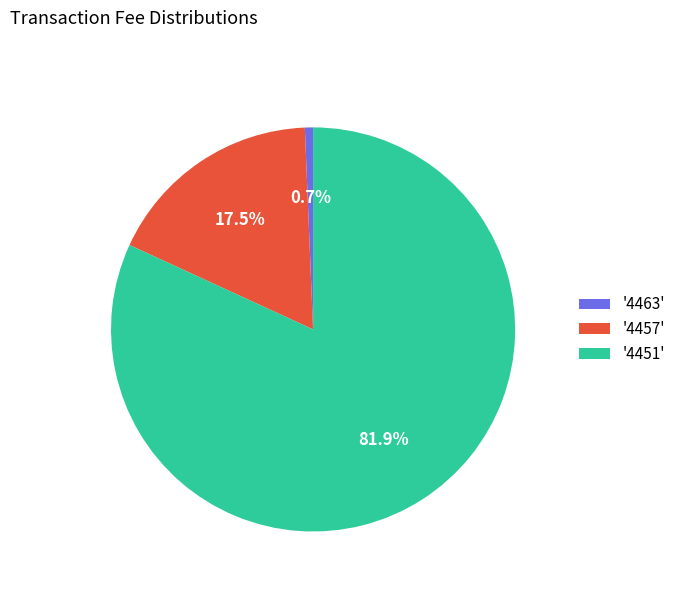

To the nearest percent, what is the average slice percentage?

33%